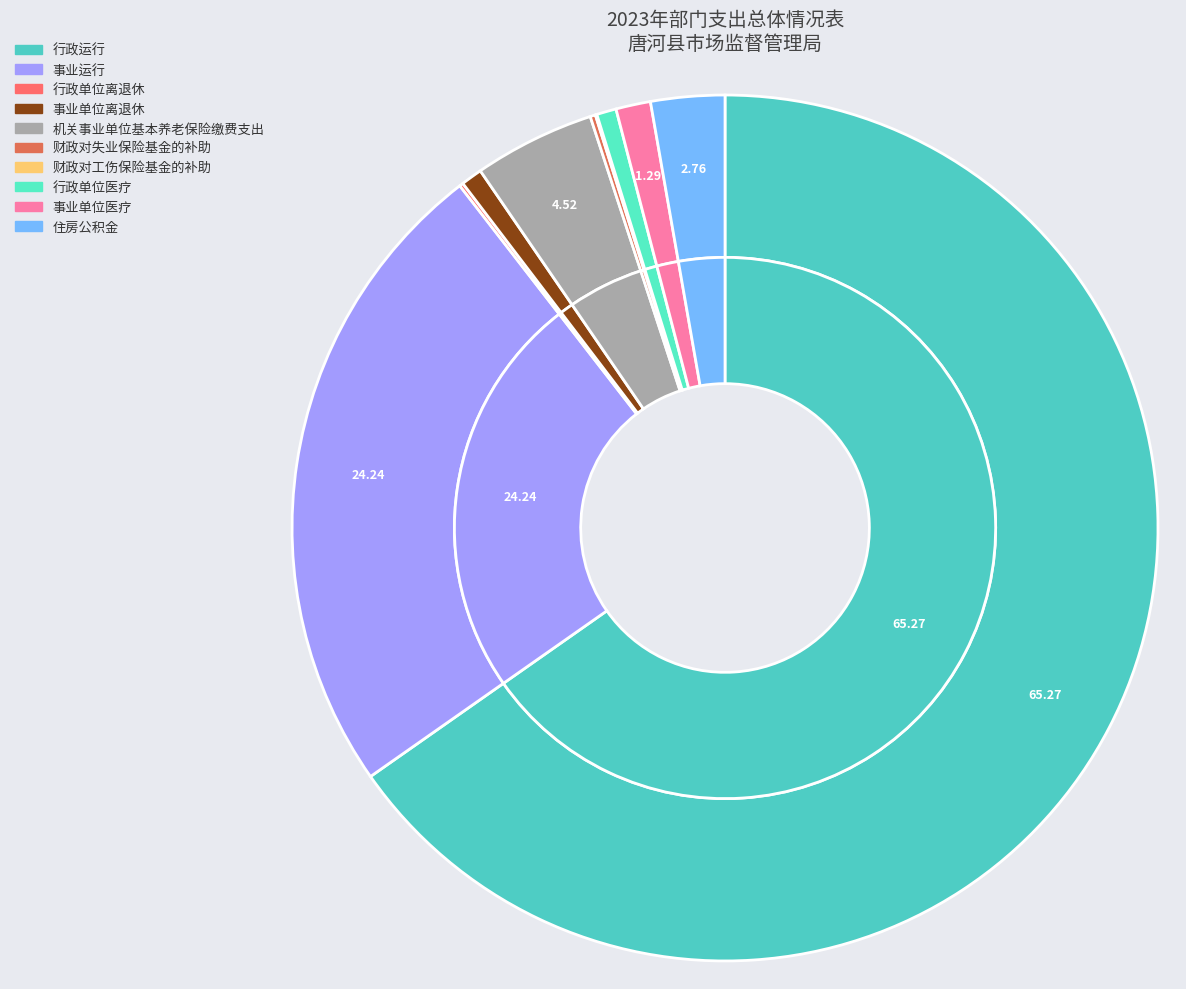

Count the number of slices in the pie.

10